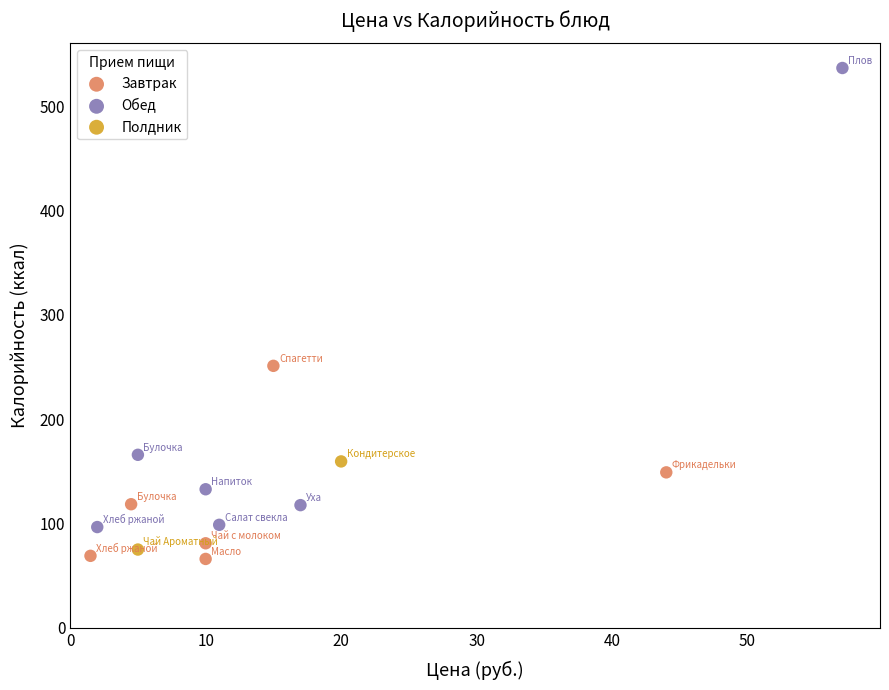

Which series reaches the minimum Y coordinate?

Завтрак